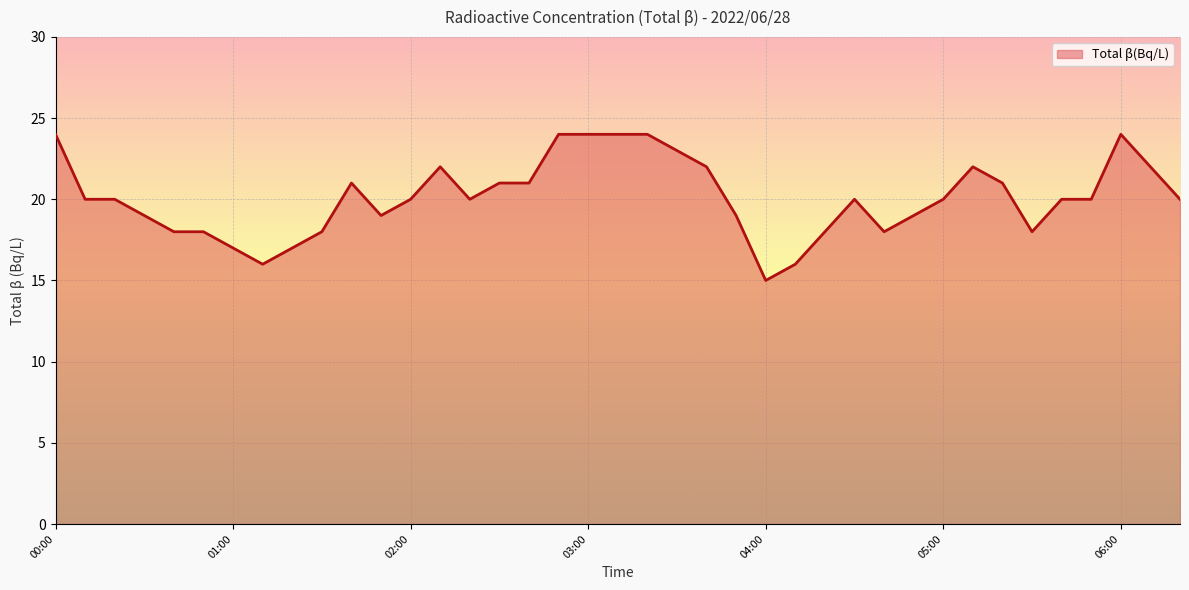

What is the difference between the maximum and minimum values?

9